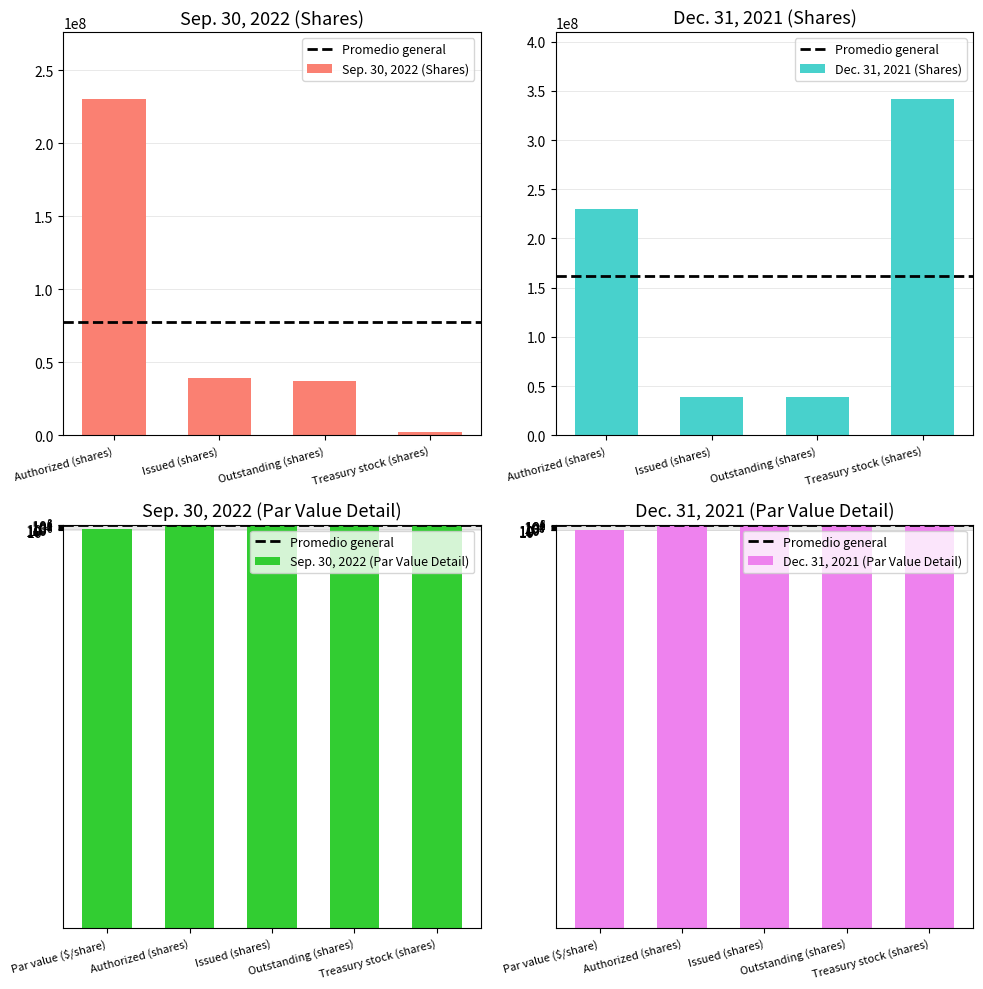

Between Issued (shares) and Treasury stock (shares), which is larger?

Issued (shares)